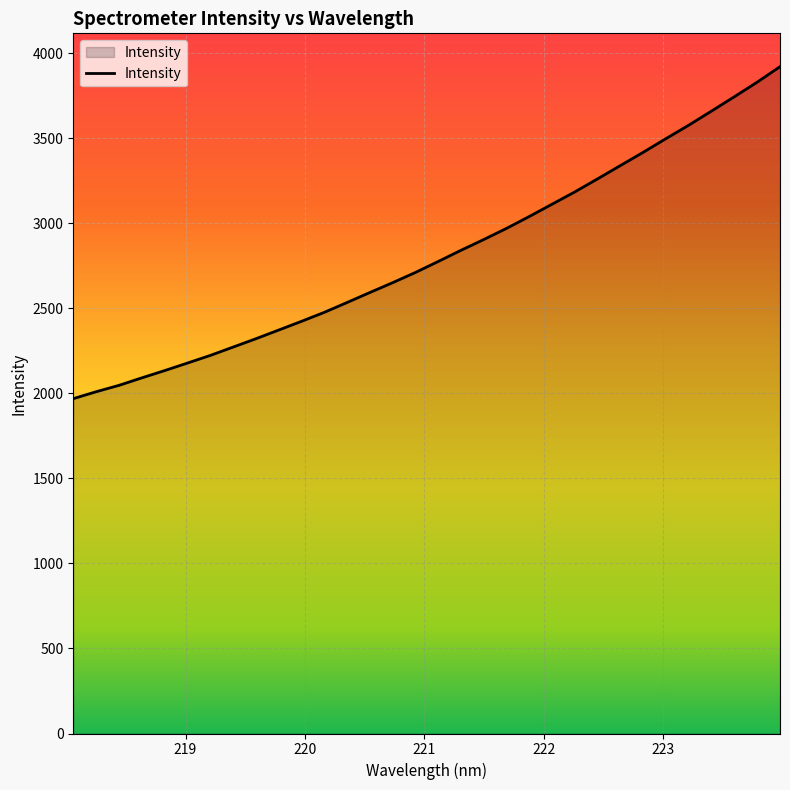

What is the greatest value displayed?

3919.8